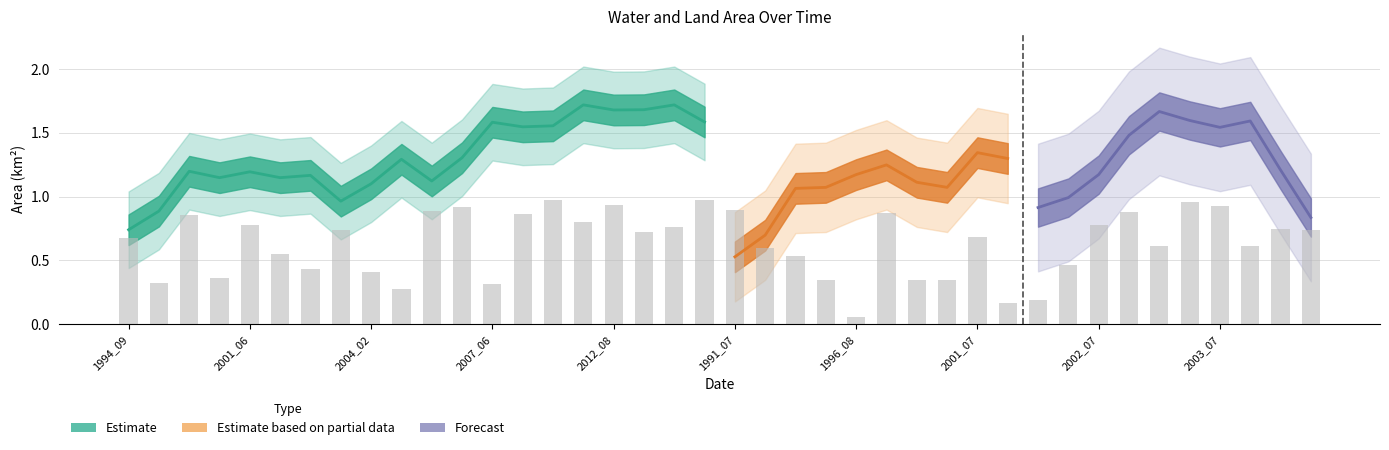

What is the difference between the highest and lowest values at 2002_08?

1.5